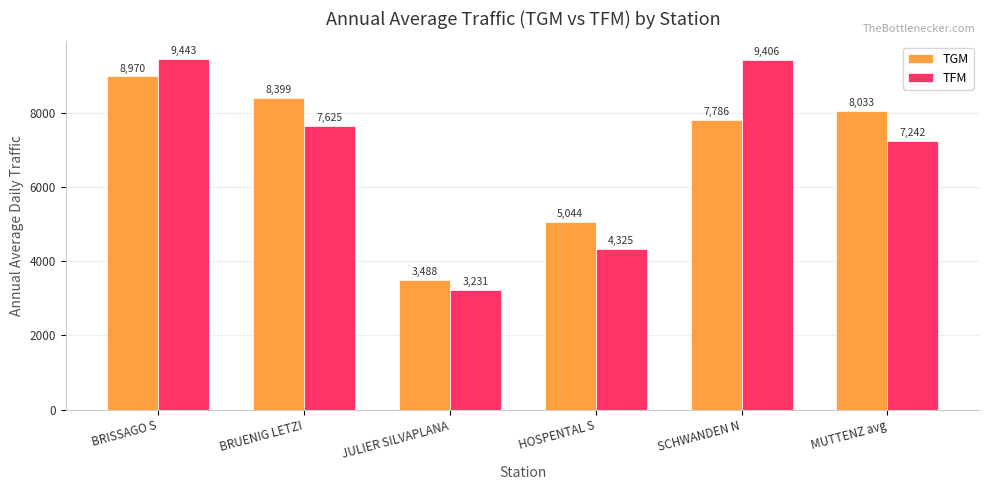

How many groups of bars are there?

6